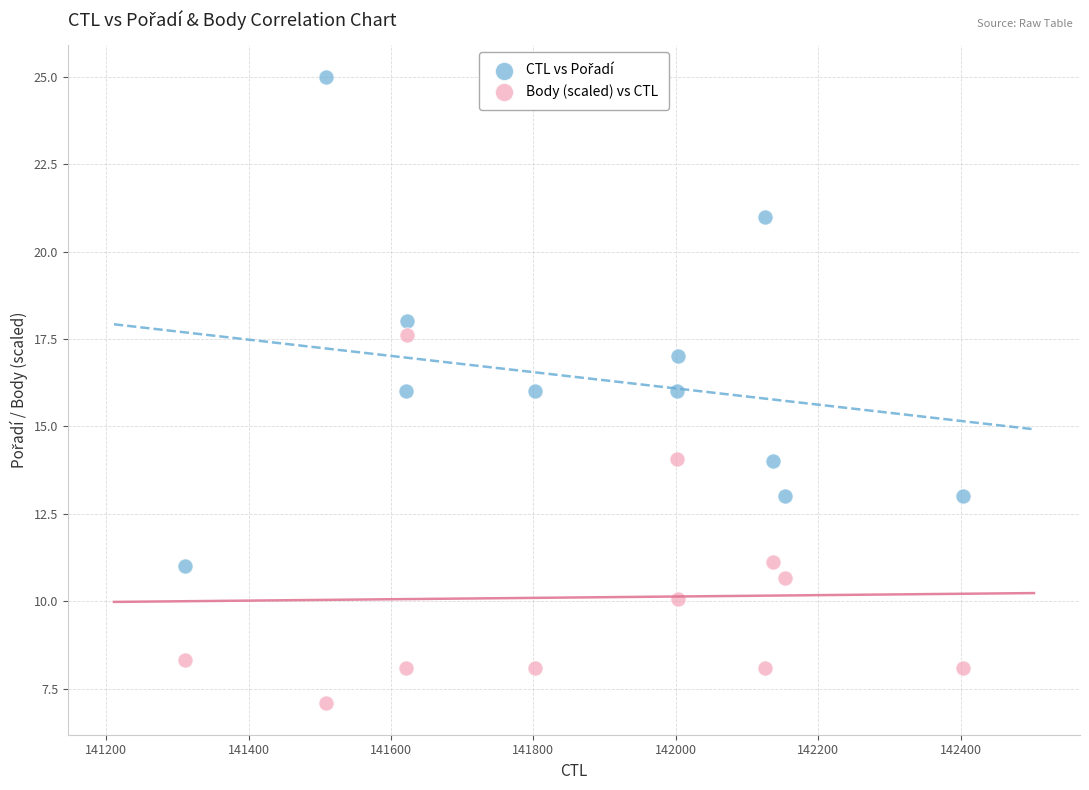

What is the X range (max minus min) for the scatter plot?

1092.0